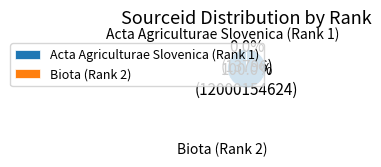

To the nearest percent, what is the difference between the largest and smallest slice percentages?

100%